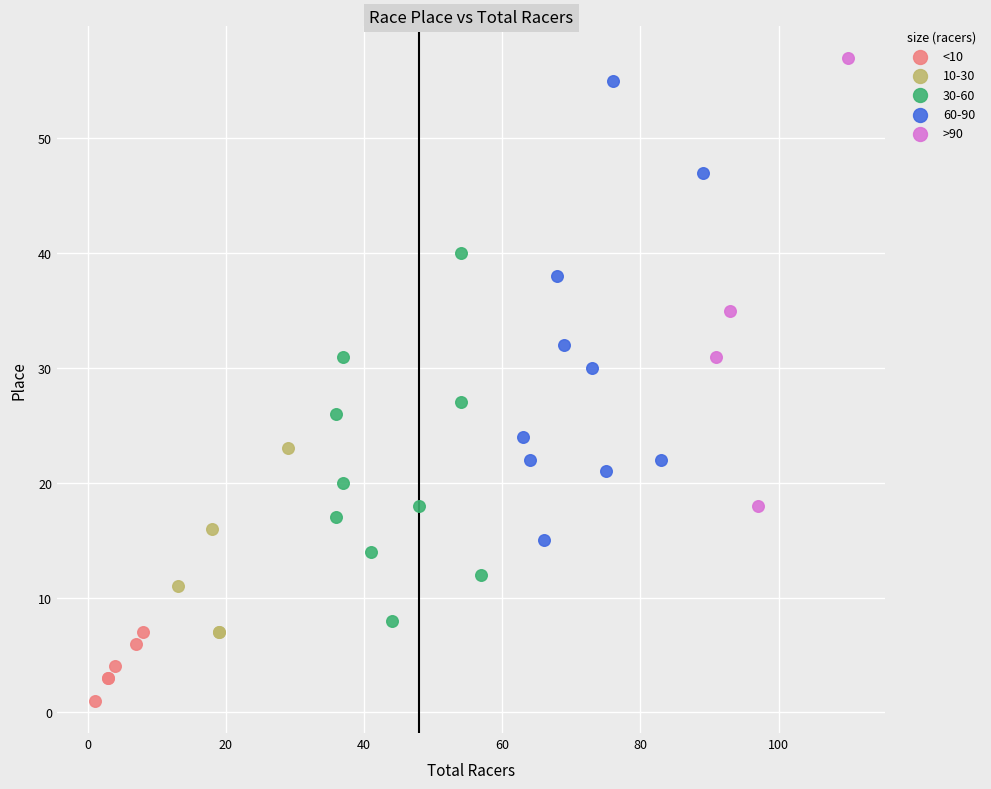

Which series reaches the minimum Y coordinate?

<10